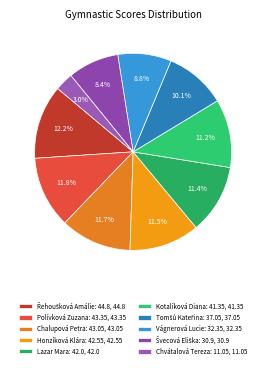

Does any single category account for the majority?

No